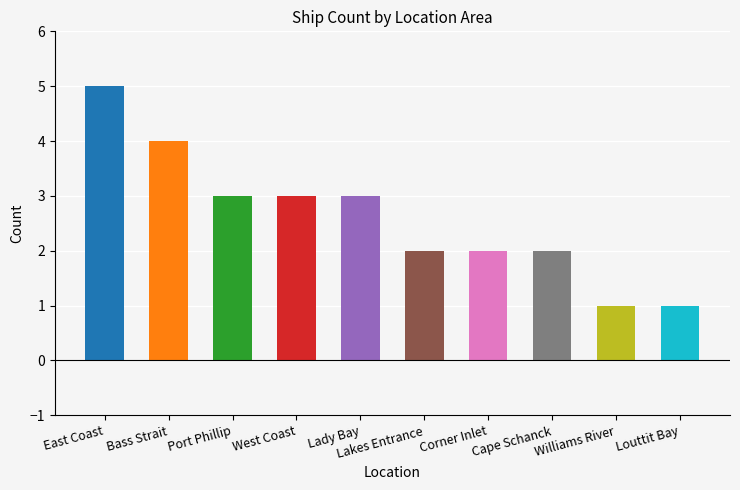

What is the sum of all values?

26